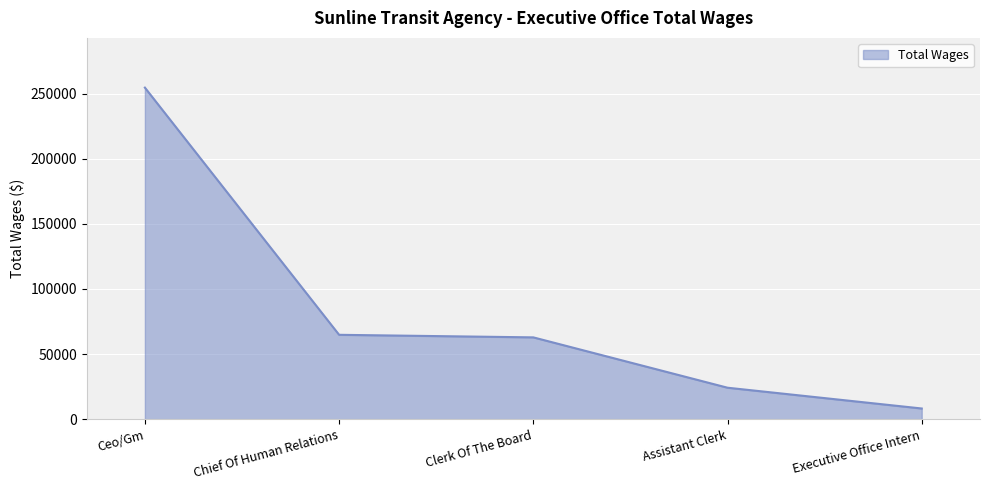

Where is the data nearest to the value 131375?

Chief Of Human Relations